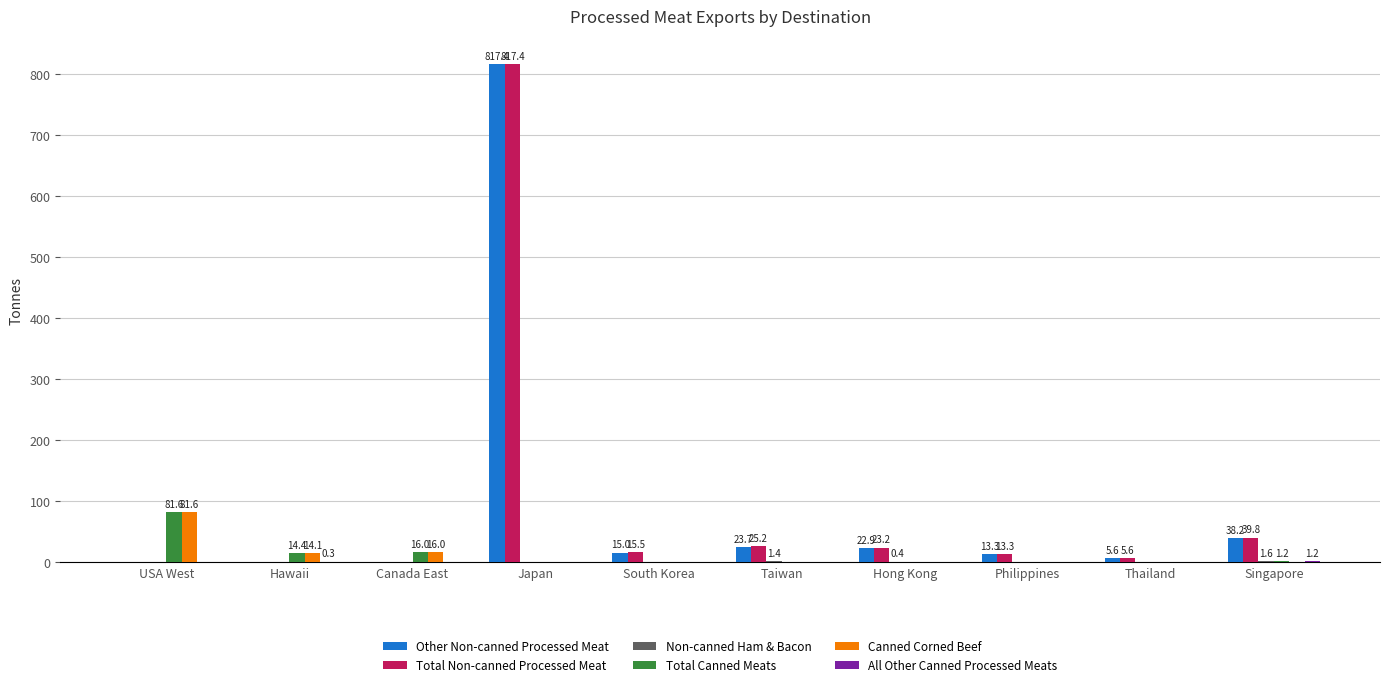

The Other Non-canned Processed Meat series shows 539.8 at USA West. True or false?

False